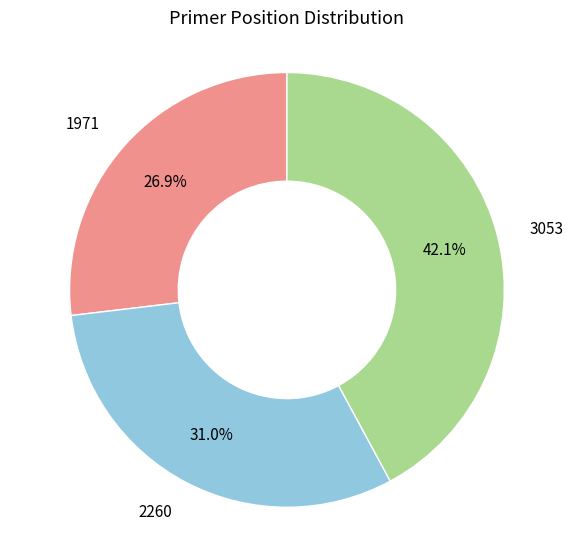

Is there a majority slice in this chart?

No